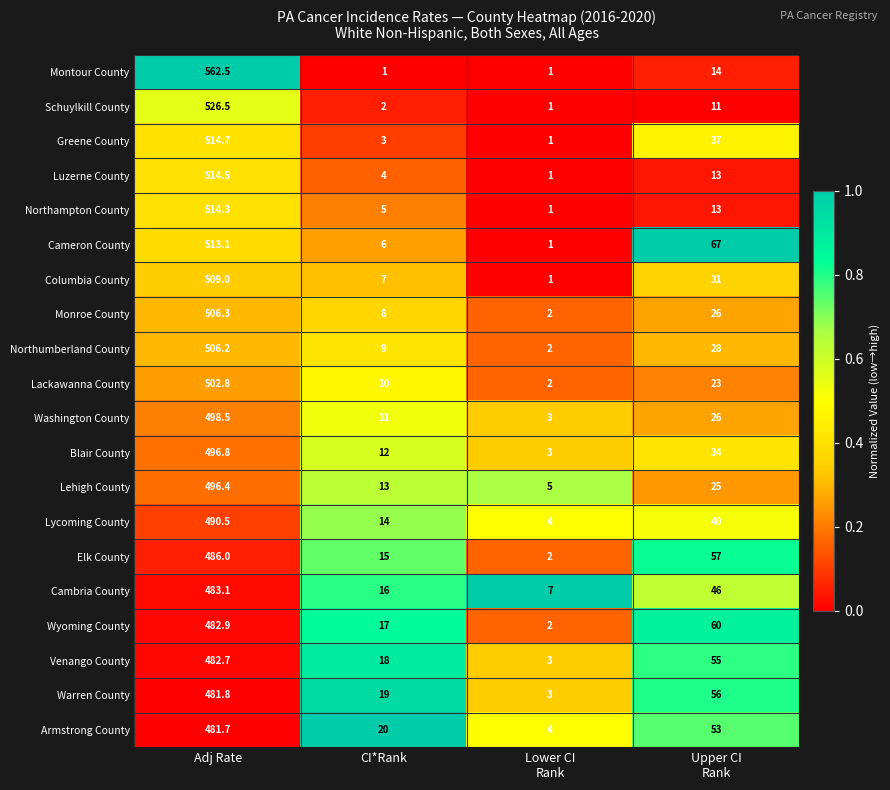

How many distinct data groups are displayed?

20